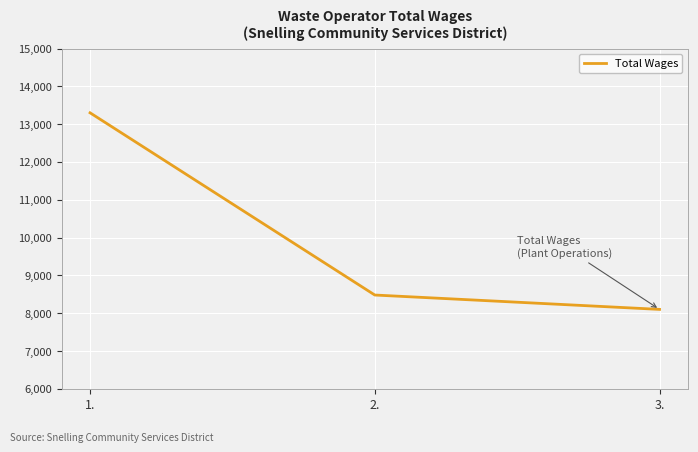

Does the chart have visible grid lines?

Yes